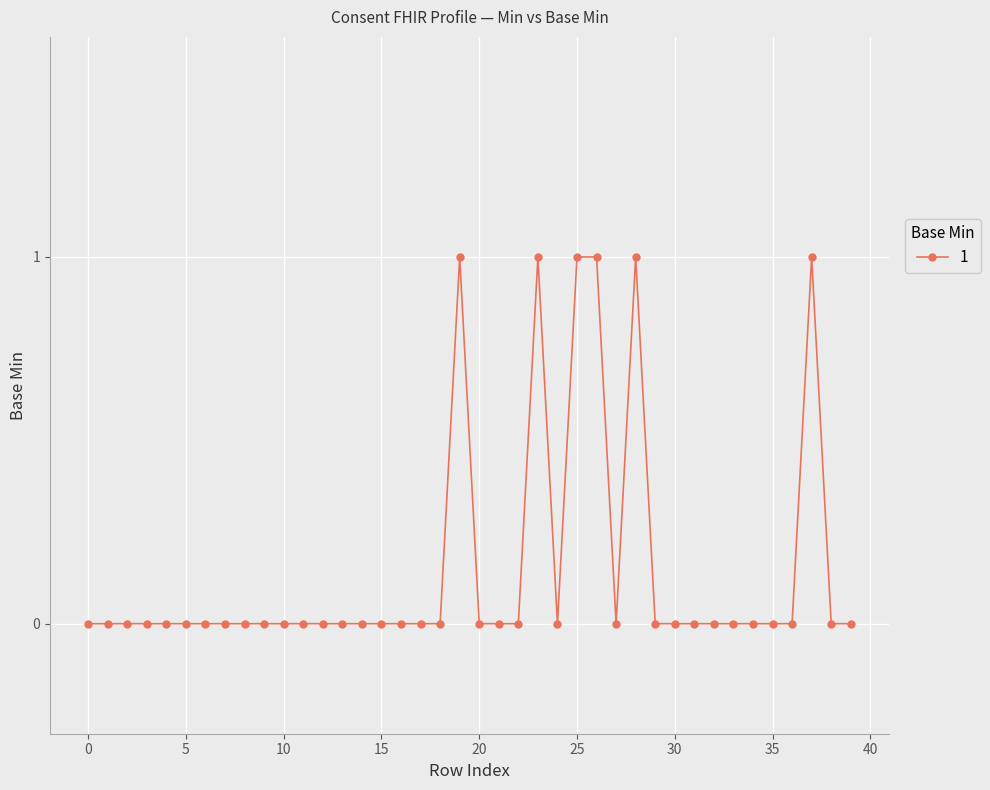

What is the sum of all values?

6